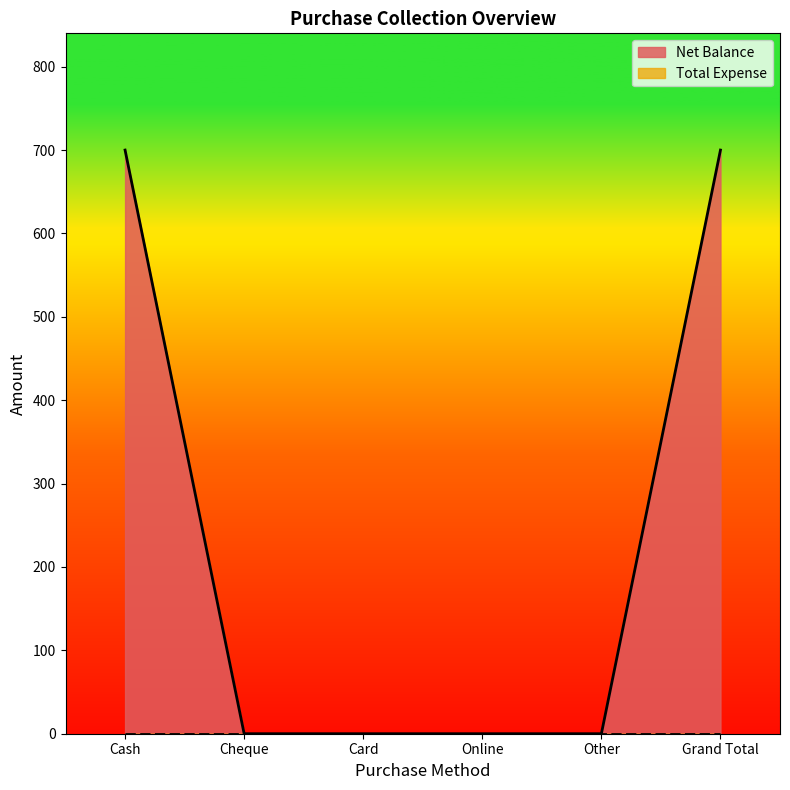

What is the label of the 4th point from the right?

Card